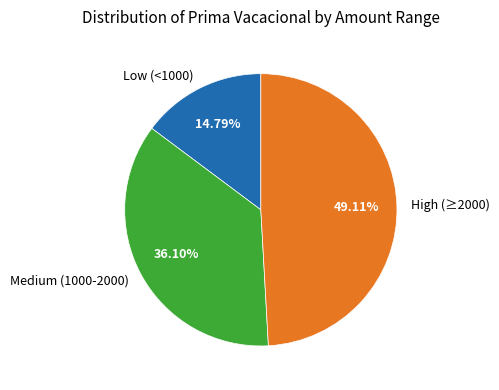

Rank the categories by value from highest to lowest.

High (≥2000), Medium (1000-2000), Low (<1000)